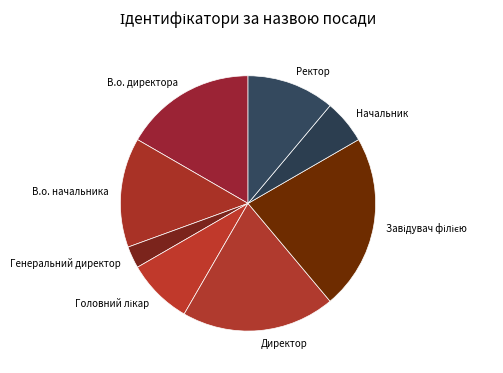

Does Генеральний директор represent more than half of the total?

No